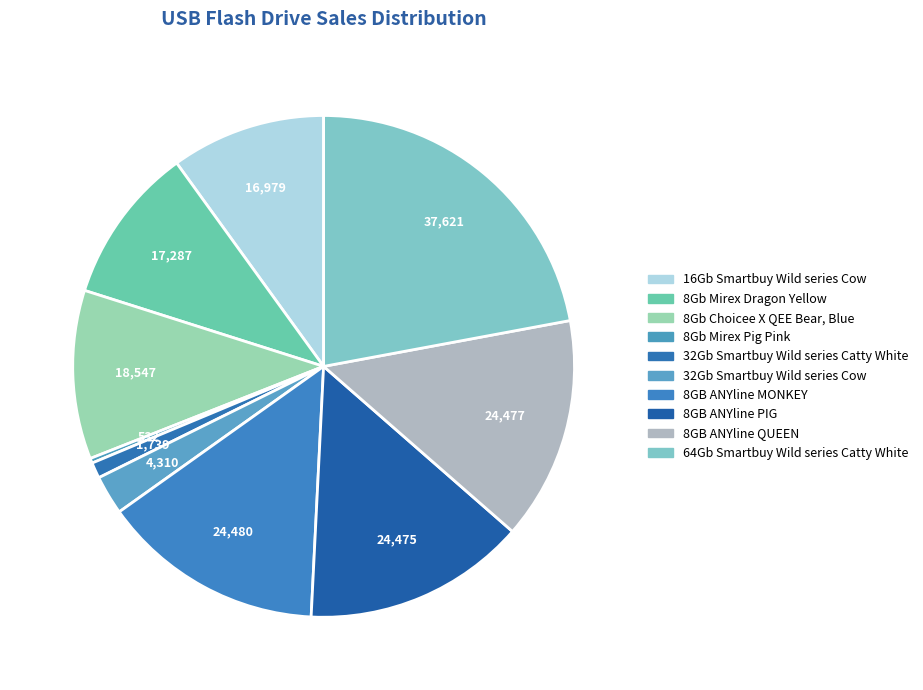

The 64Gb Smartbuy Wild series Catty White slice represents 29% of the pie. True or false?

False